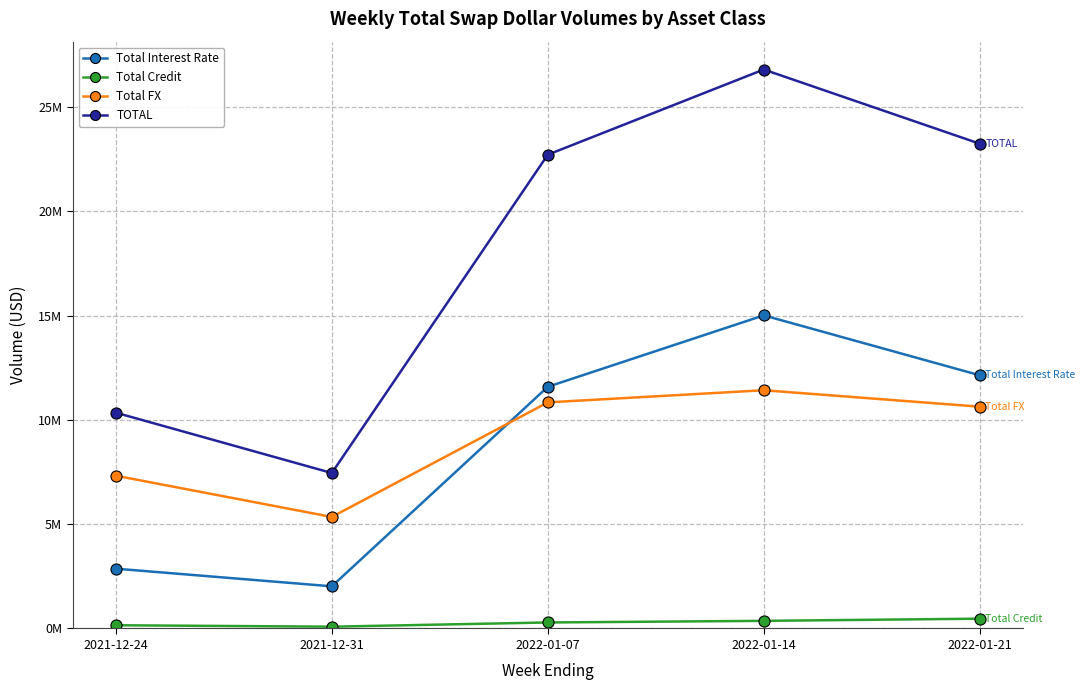

How many intersections are there between Total FX and Total Interest Rate?

1